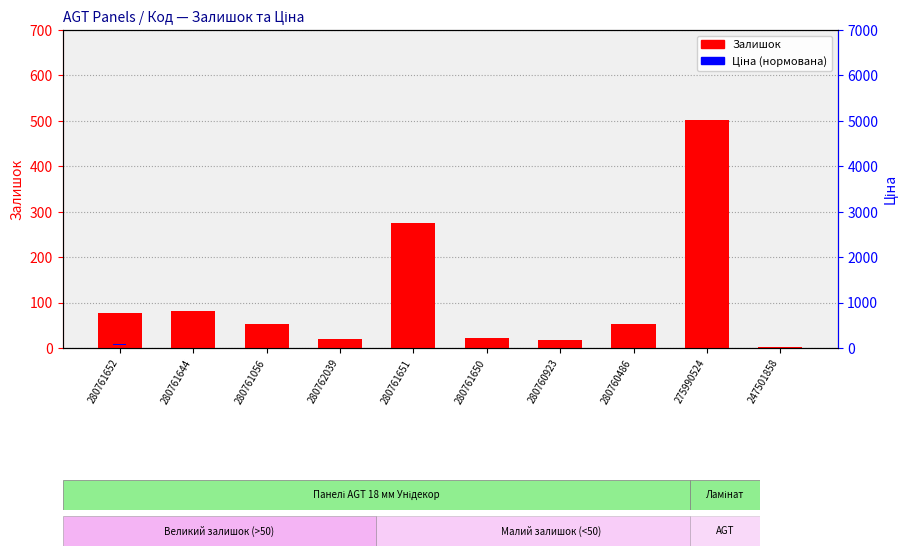

What are all the series names shown in the legend?

Залишок, Ціна (норм.)